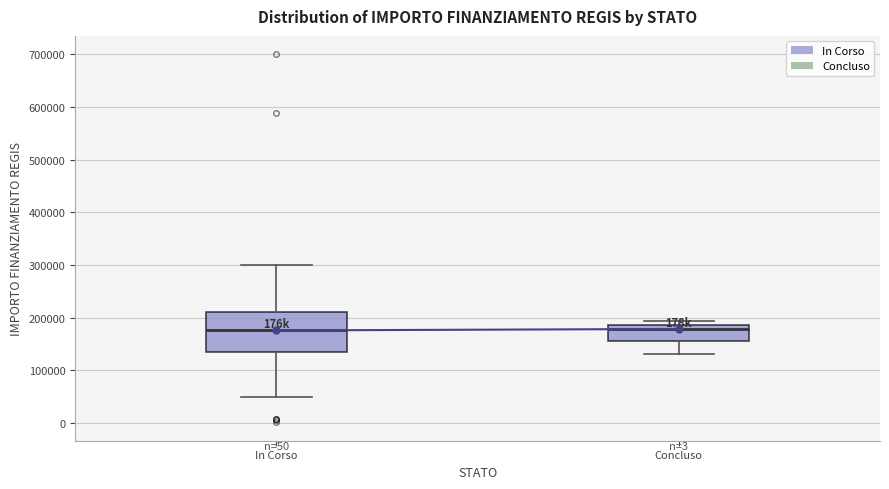

Comparing the boxes themselves (not the whiskers), which one is the tallest?

In Corso